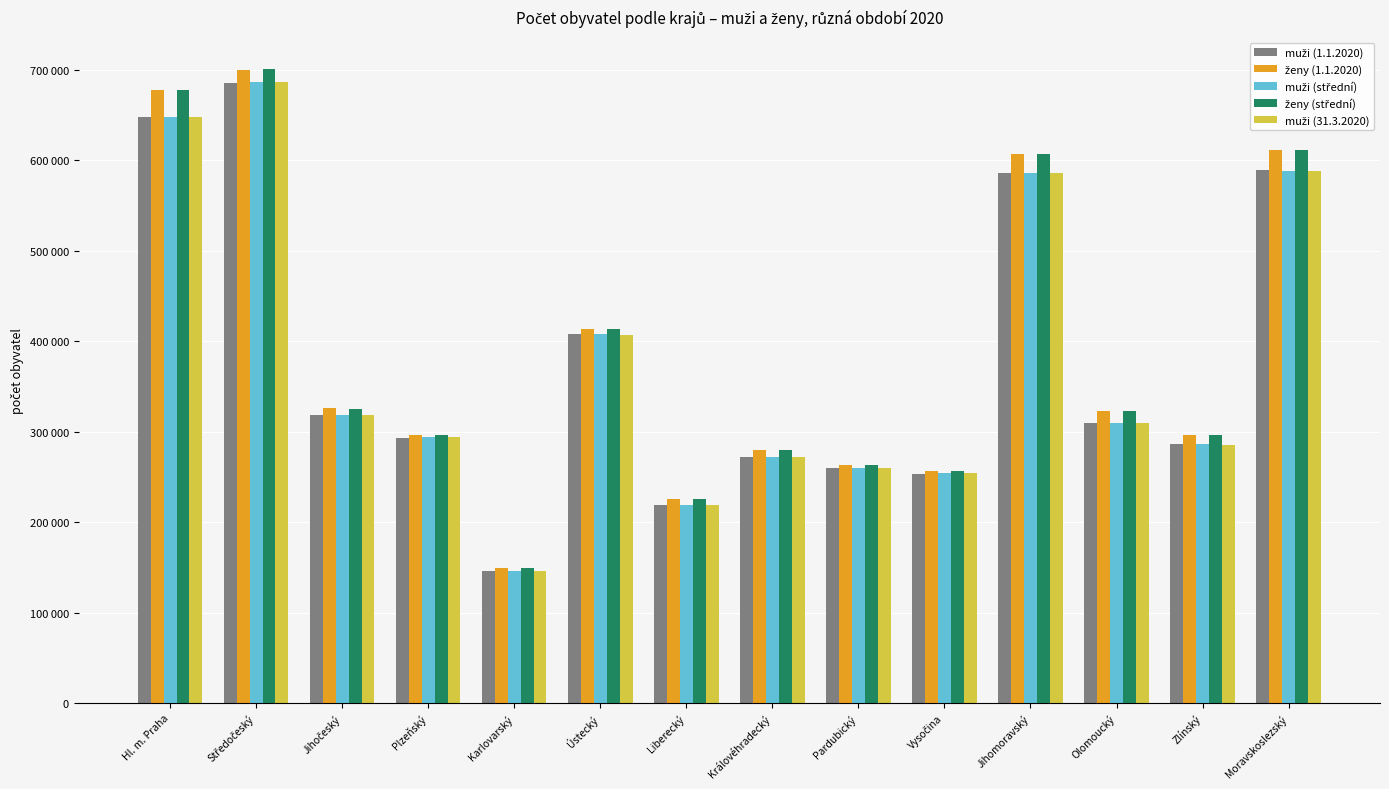

What is the maximum value for muži (31.3.2020)?

686744